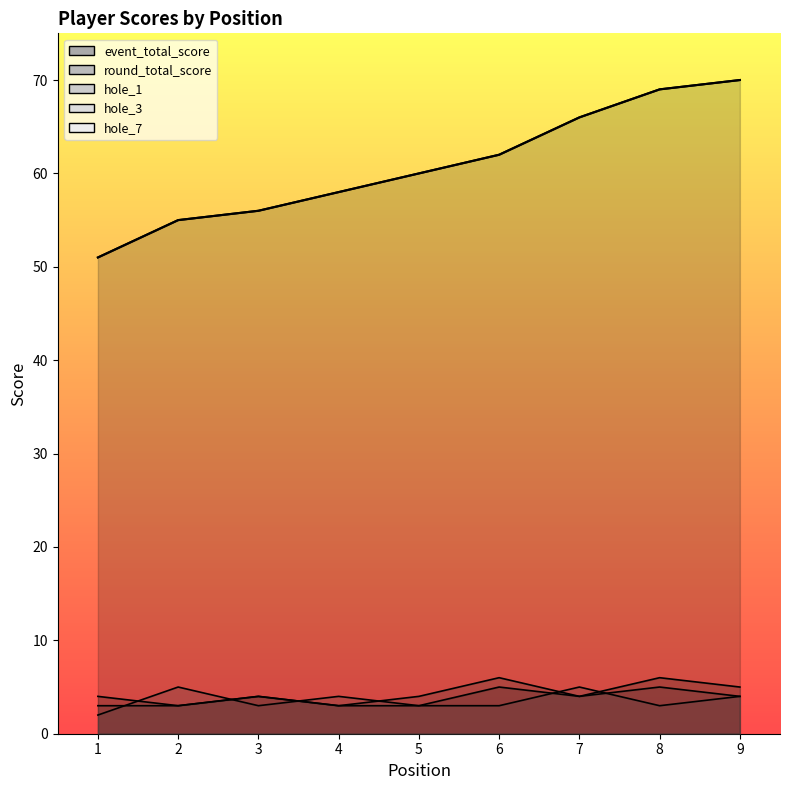

List the labels in order of hole_7 value, largest first.

2, 7, 4, 9, 3, 5, 6, 8, 1